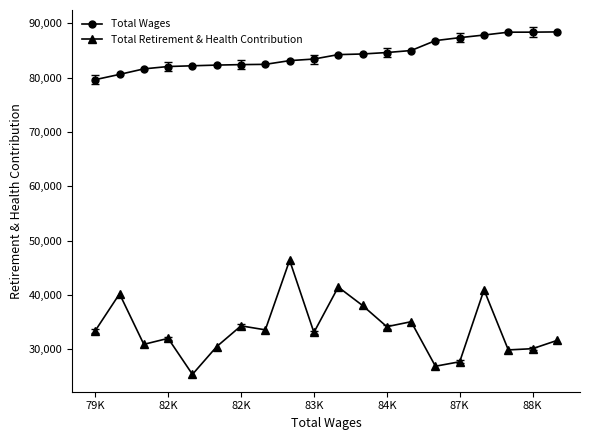

What are all the series names shown in the legend?

Total Wages, Total Retirement & Health Contribution